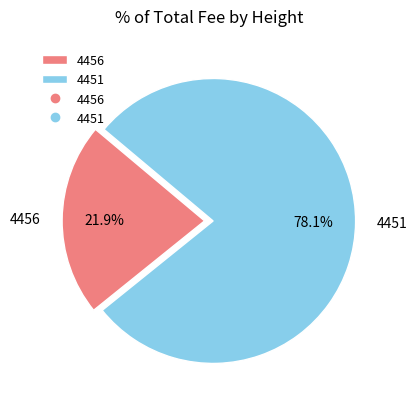

How many segments does this pie chart have?

2